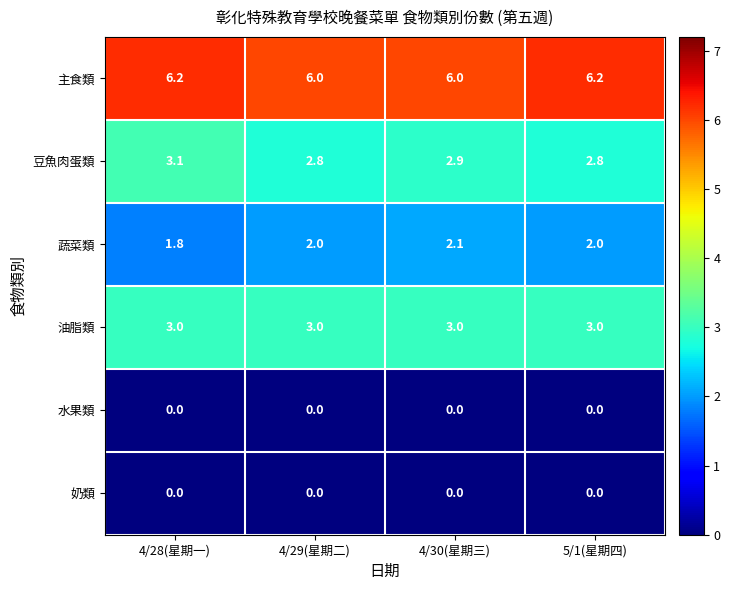

What is the total value across all series at 4/30(星期三)?

14.0